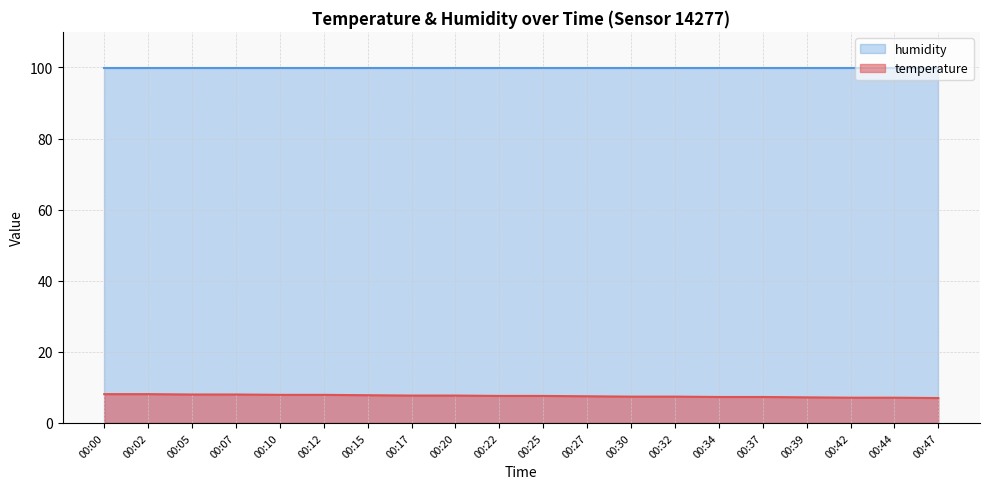

How many distinct data groups are displayed?

2